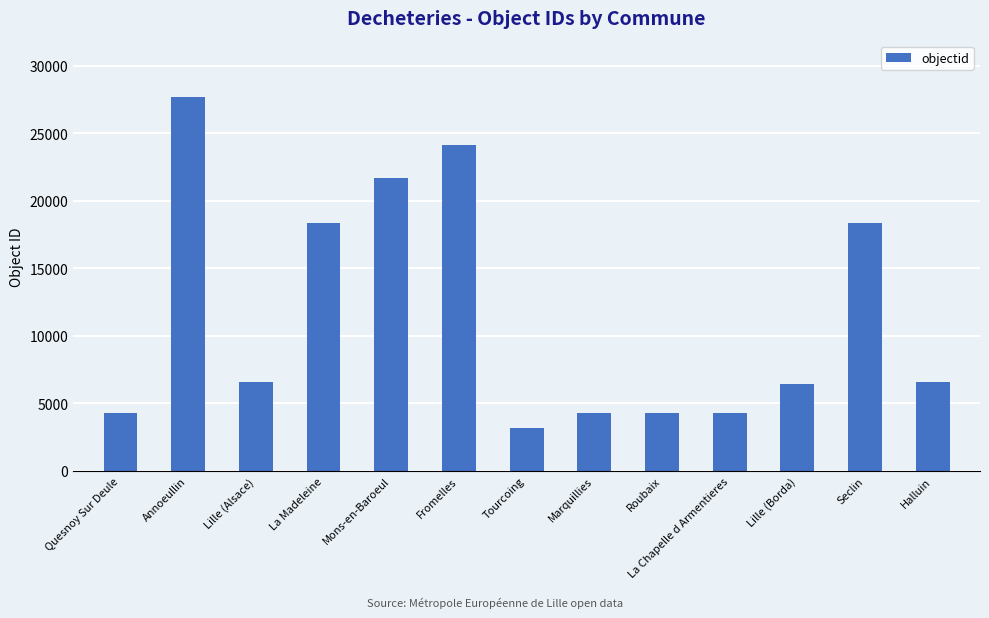

What position from the left is Marquillies?

8